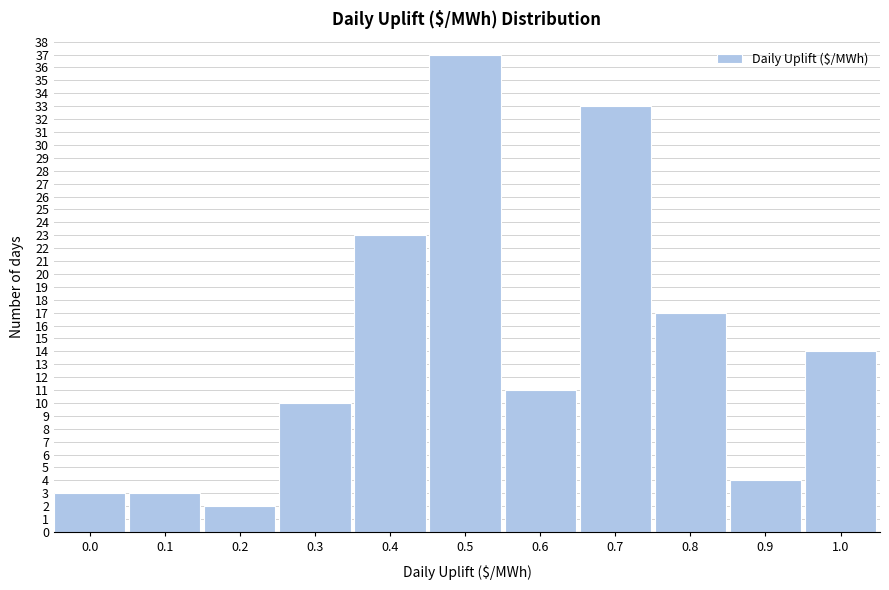

Reading right to left, extract all data points from this chart.

1.0=14	0.9=4	0.8=17	0.7=33	0.6=11	0.5=37	0.4=23	0.3=10	0.2=2	0.1=3	0.0=3